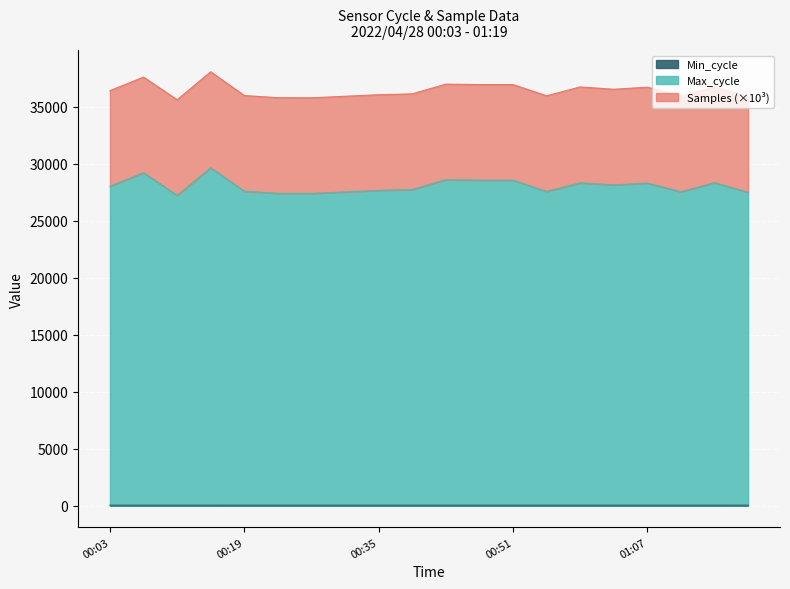

List the labels in order of Max_cycle value, smallest first.

00:11, 00:27, 00:23, 01:19, 00:31, 01:11, 00:55, 00:19, 00:35, 00:39, 00:03, 01:03, 01:07, 00:59, 01:15, 00:47, 00:51, 00:43, 00:07, 00:15